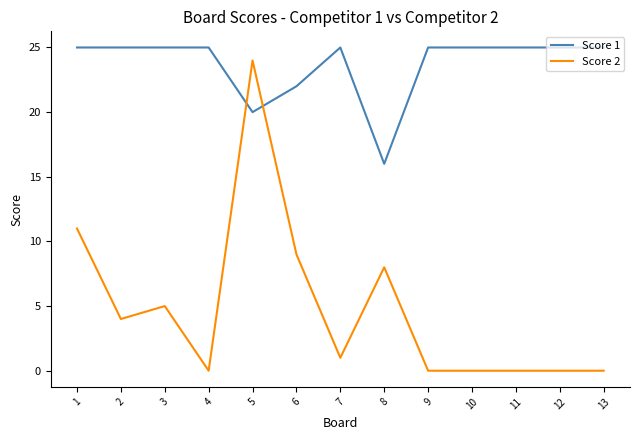

Reading left to right, transcribe all the data shown in this chart.

Score 1: 1=25	2=25	3=25	4=25	5=20	6=22	7=25	8=16	9=25	10=25	11=25	12=25	13=25
Score 2: 1=11	2=4	3=5	4=0	5=24	6=9	7=1	8=8	9=0	10=0	11=0	12=0	13=0